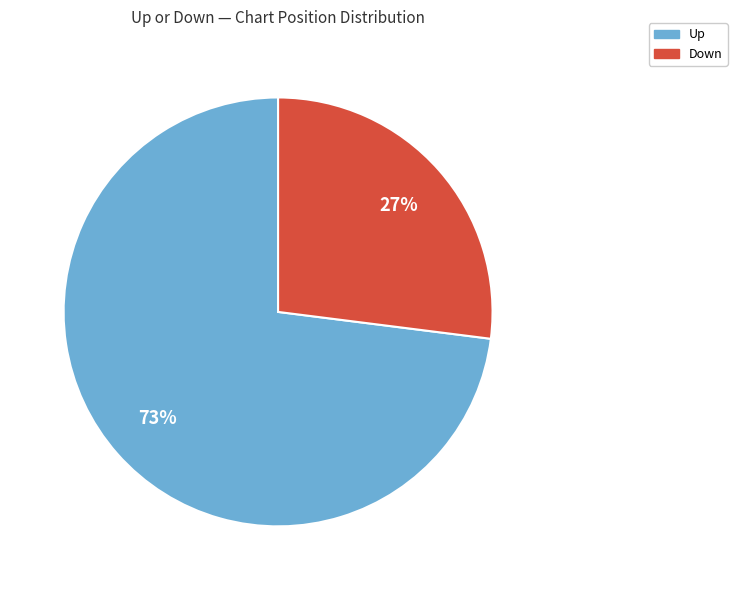

To the nearest percent, what is the difference between the largest and smallest slice percentages?

46%